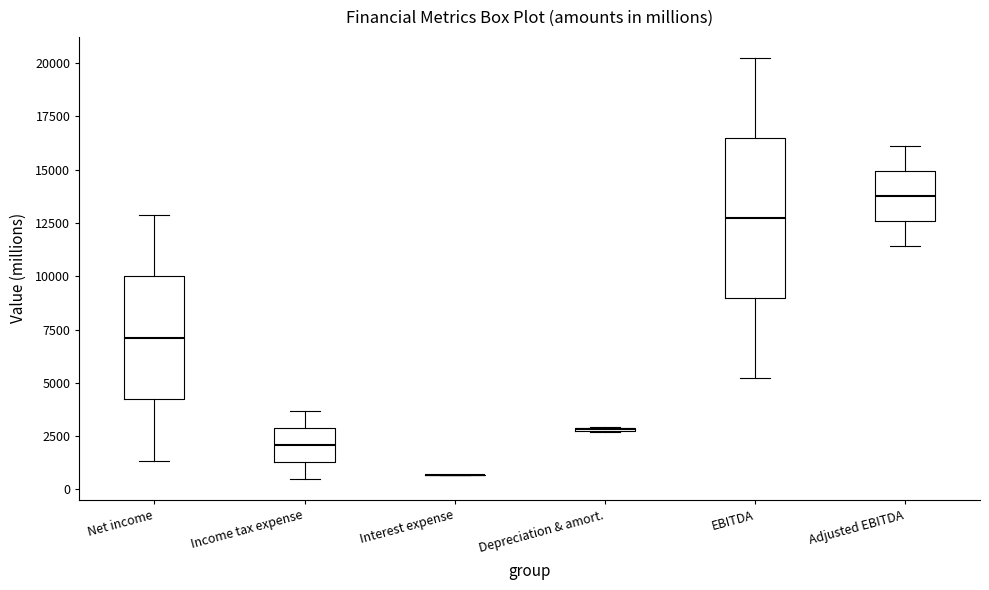

Reading left to right, transcribe this box plot: for each box, give where its median line is, the range the box spans, and where its two whiskers end, as read against the y-axis. The values are not printed on the chart, so give them approximately, as read against the axis.

Net income: median 7000, box 4000 to 10000, whiskers 1500 to 13000
Income tax expense: median 2000, box 1500 to 3000, whiskers 500 to 3500
Interest expense: box collapsed to a line at 500, whiskers 500 to 500
Depreciation & amort.: box collapsed to a line at 3000, whiskers 2500 to 3000
EBITDA: median 12500, box 9000 to 16500, whiskers 5000 to 20000
Adjusted EBITDA: median 14000, box 12500 to 15000, whiskers 11500 to 16000